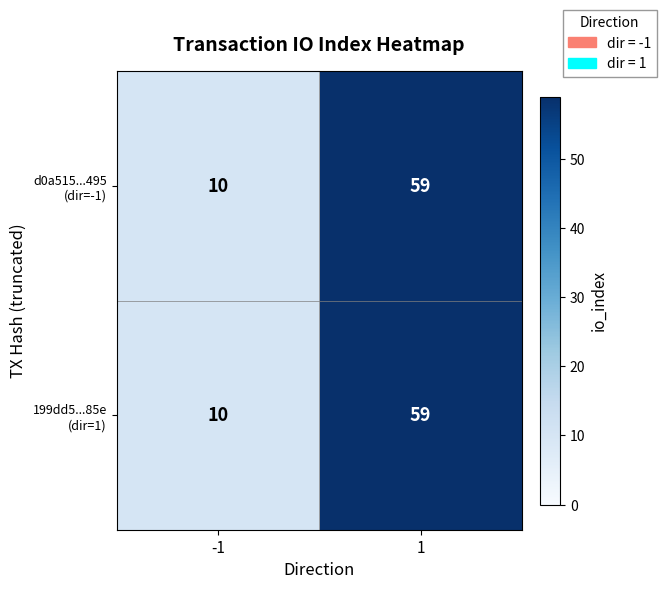

What is the greatest value displayed?

59